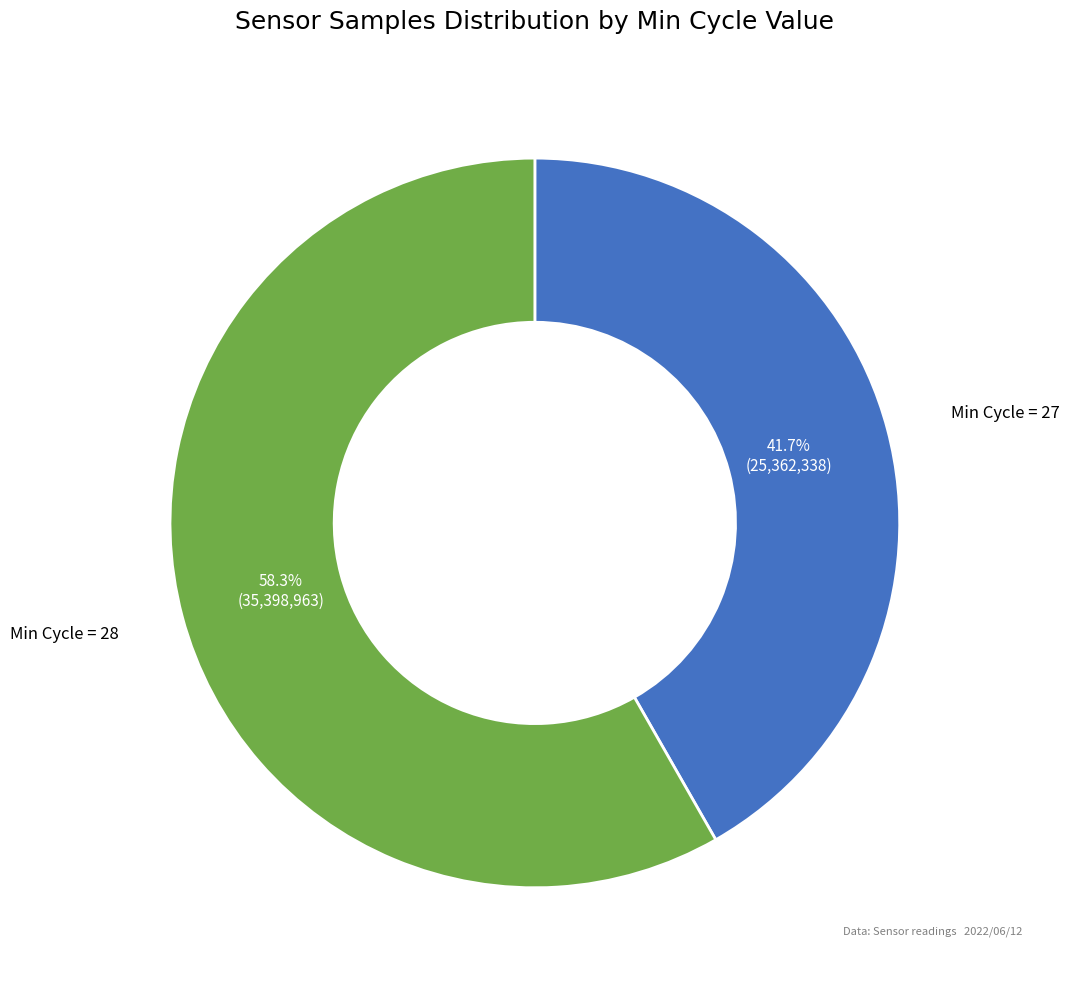

Which has a higher value, Min Cycle = 28 or Min Cycle = 27?

Min Cycle = 28